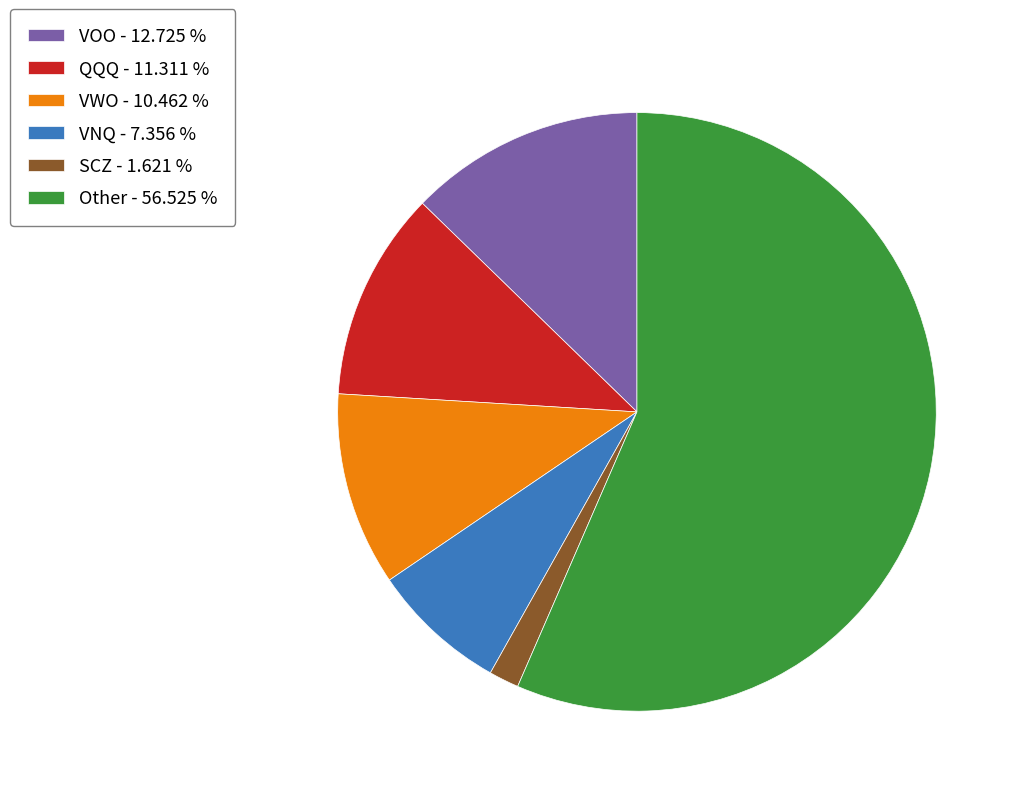

Which has a higher value, SCZ or VOO?

VOO